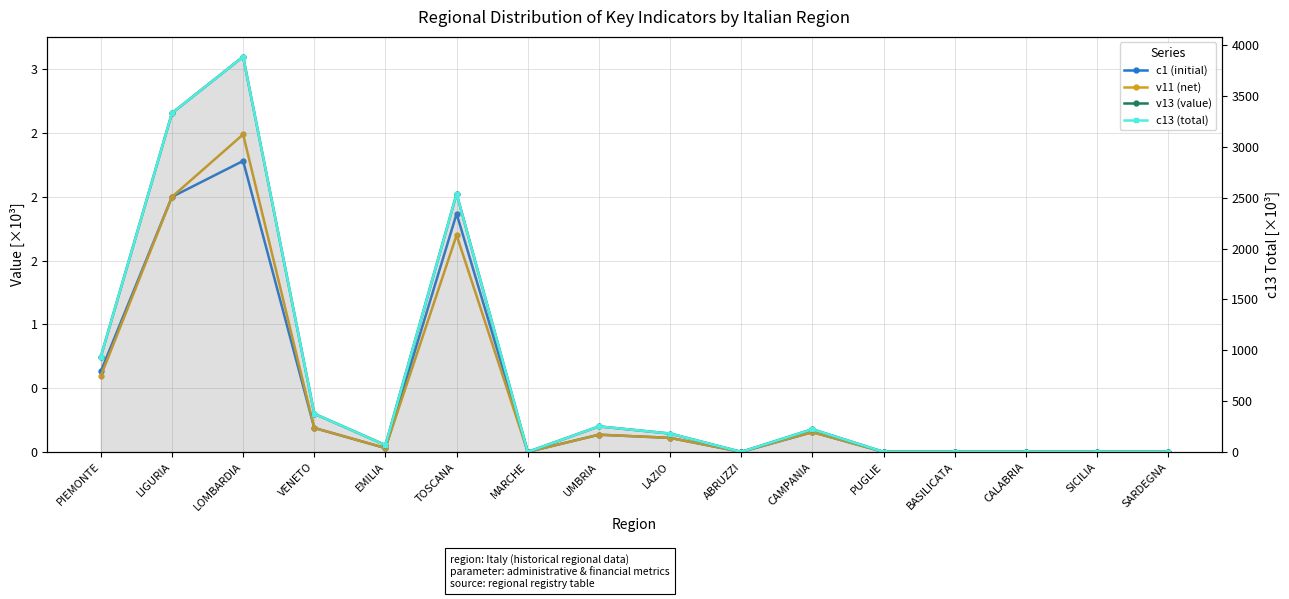

At which category is the sum across all series the highest?

LOMBARDIA